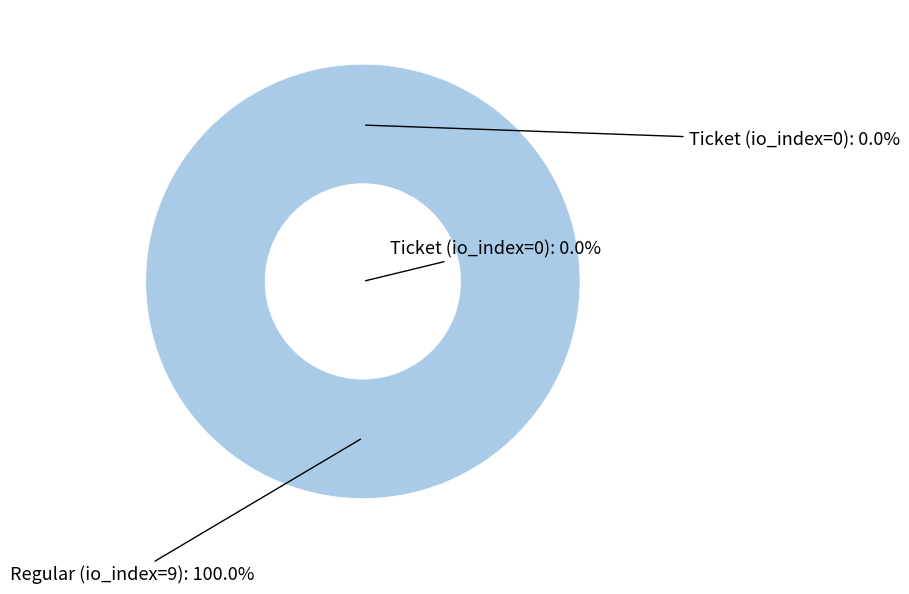

To the nearest percent, what is the difference between the Ticket (io_index=0) and Regular (io_index=9) slice percentages?

100%